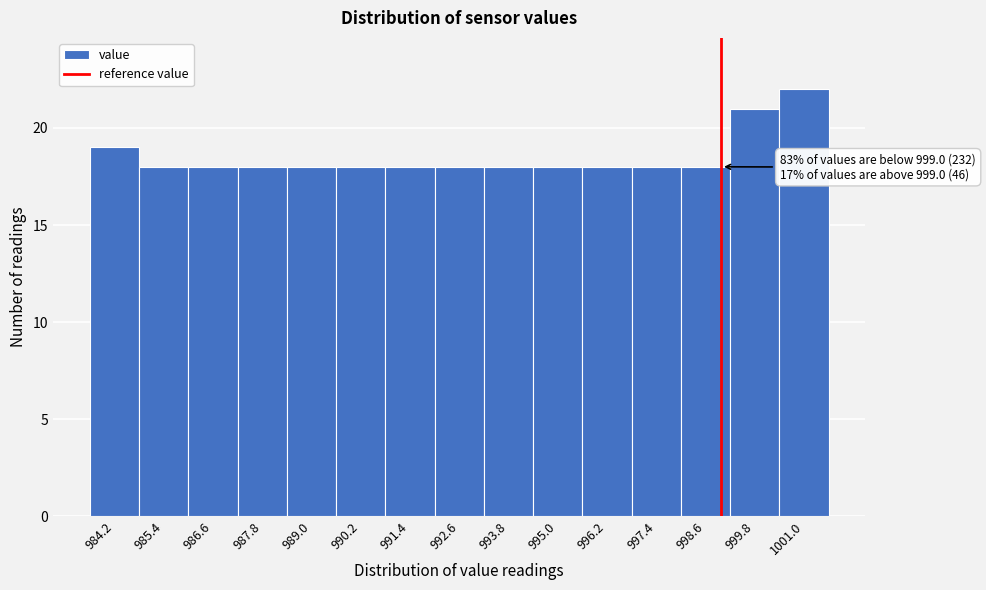

Which range on the x-axis has the tallest bar?

1000.4 to 1001.6